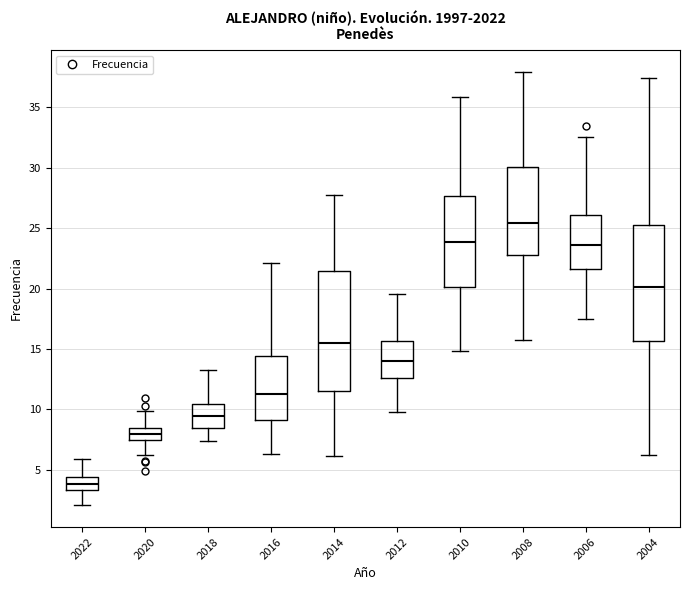

Which box has the lowest median line?

2022